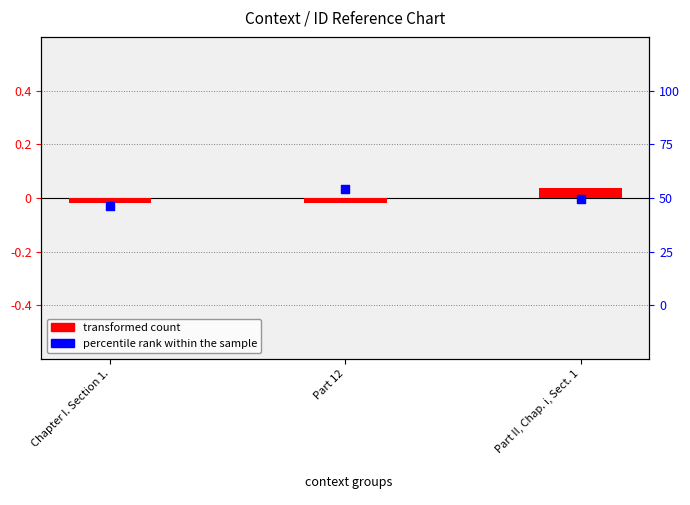

What are all the series names shown in the legend?

transformed count, percentile rank within the sample